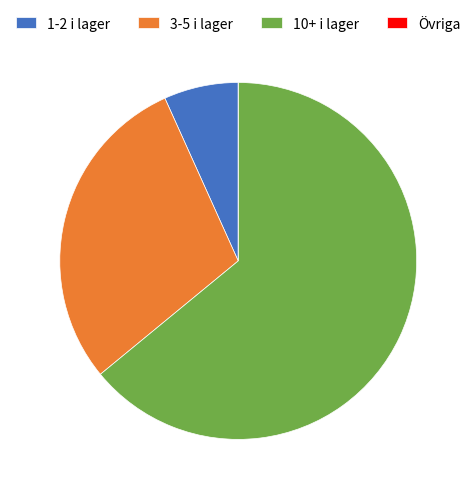

True or false: 10+ i lager accounts for 56% of the total.

False